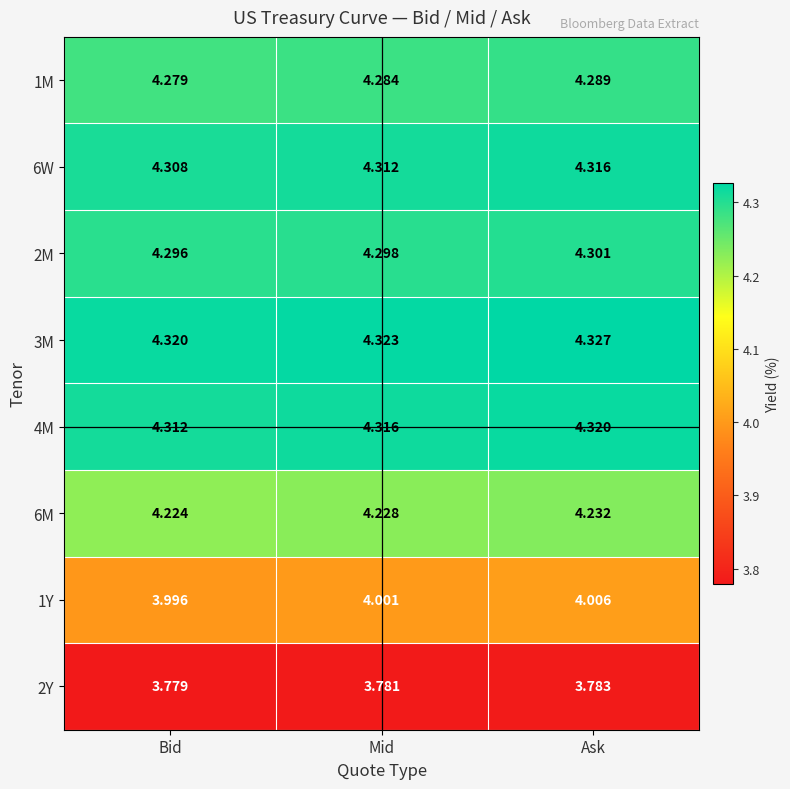

At which category does the chart reach its minimum across all series?

Bid